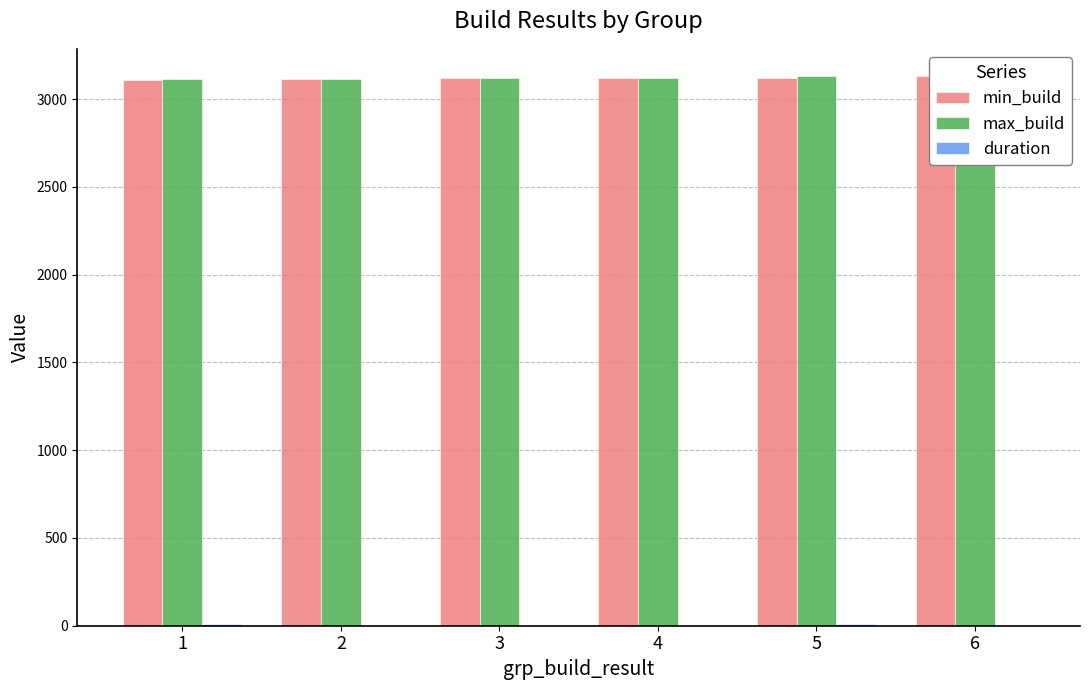

How many groups of bars are there?

6